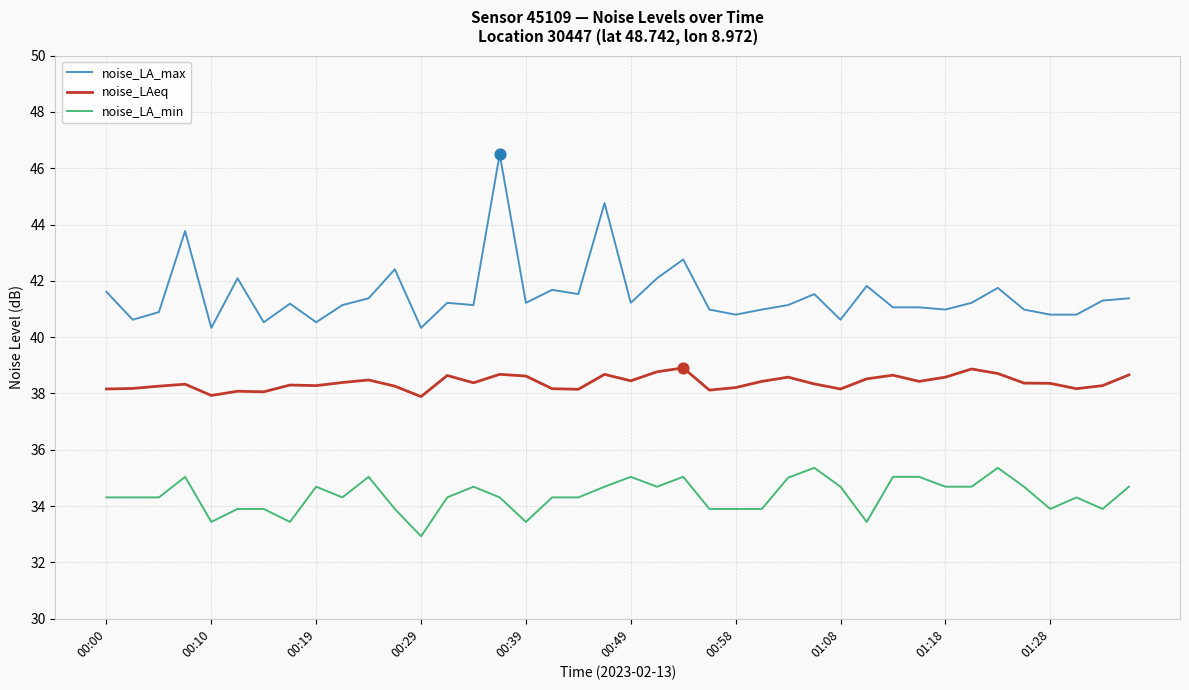

Which series has the largest range (max minus min)?

noise_LA_max